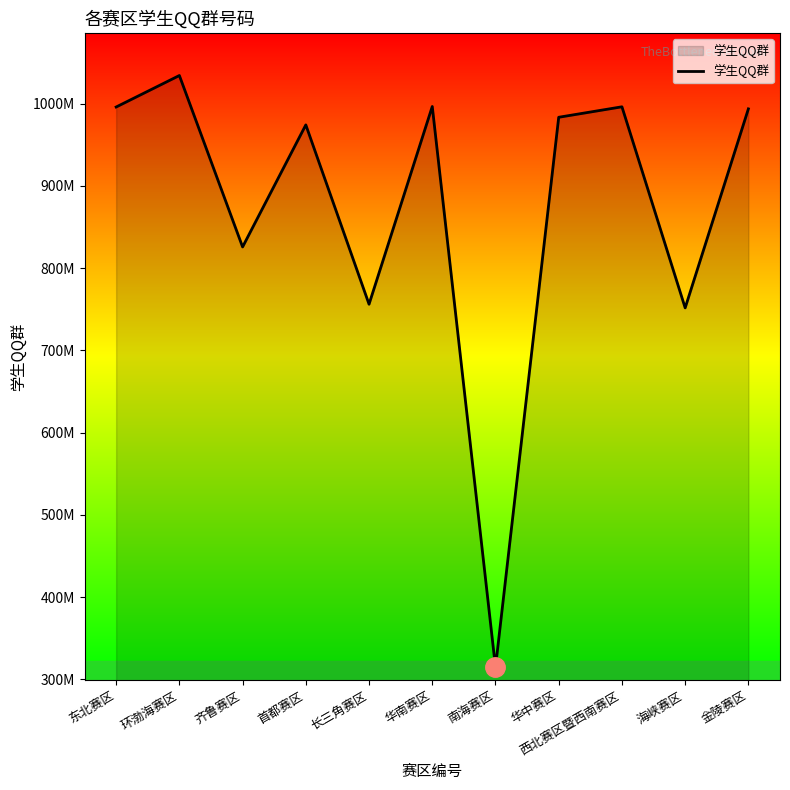

The chart shows a value of 751618005 at 海峡赛区. True or false?

True